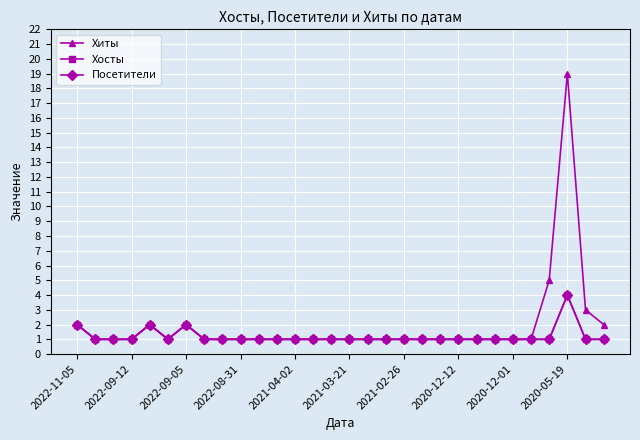

Which series has the widest spread of values?

Хиты